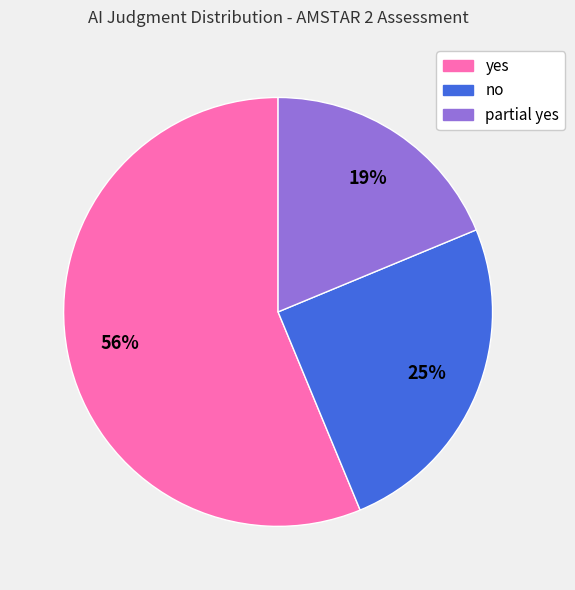

Is the sum of yes and partial yes greater than half?

Yes